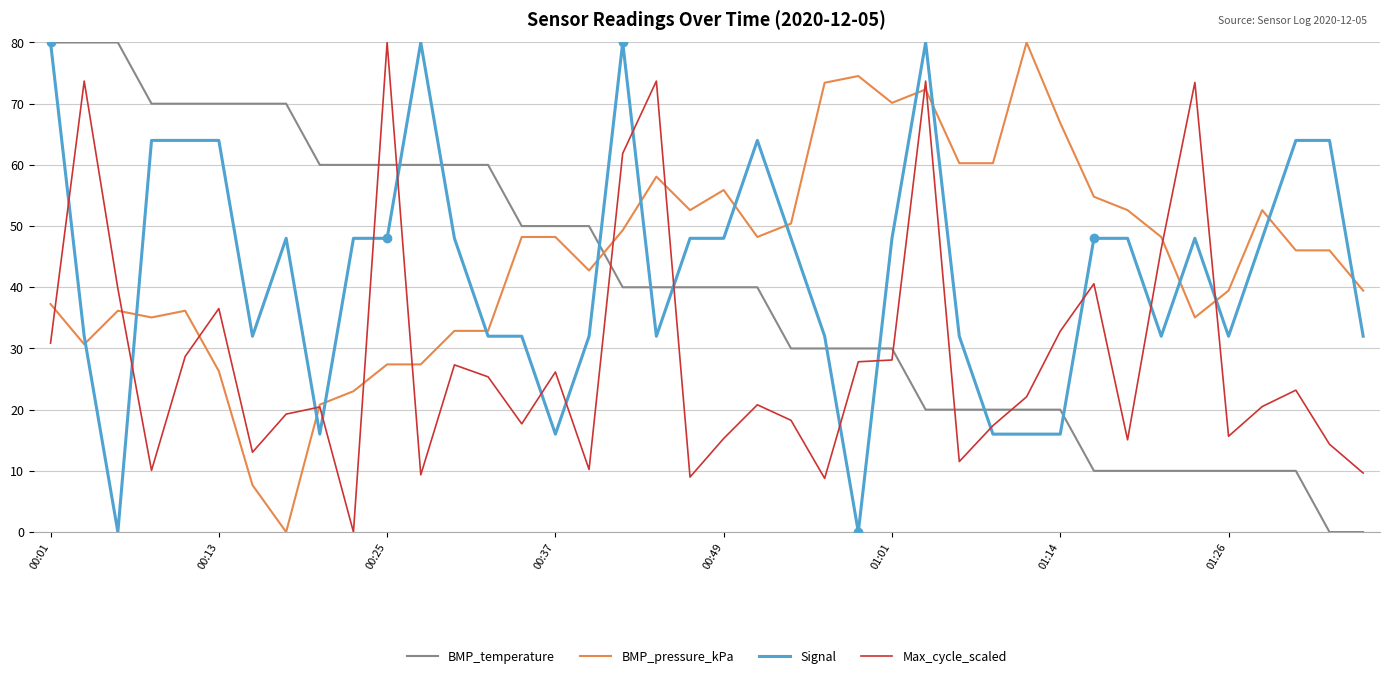

What is the highest value of the BMP_temperature series?

80.0